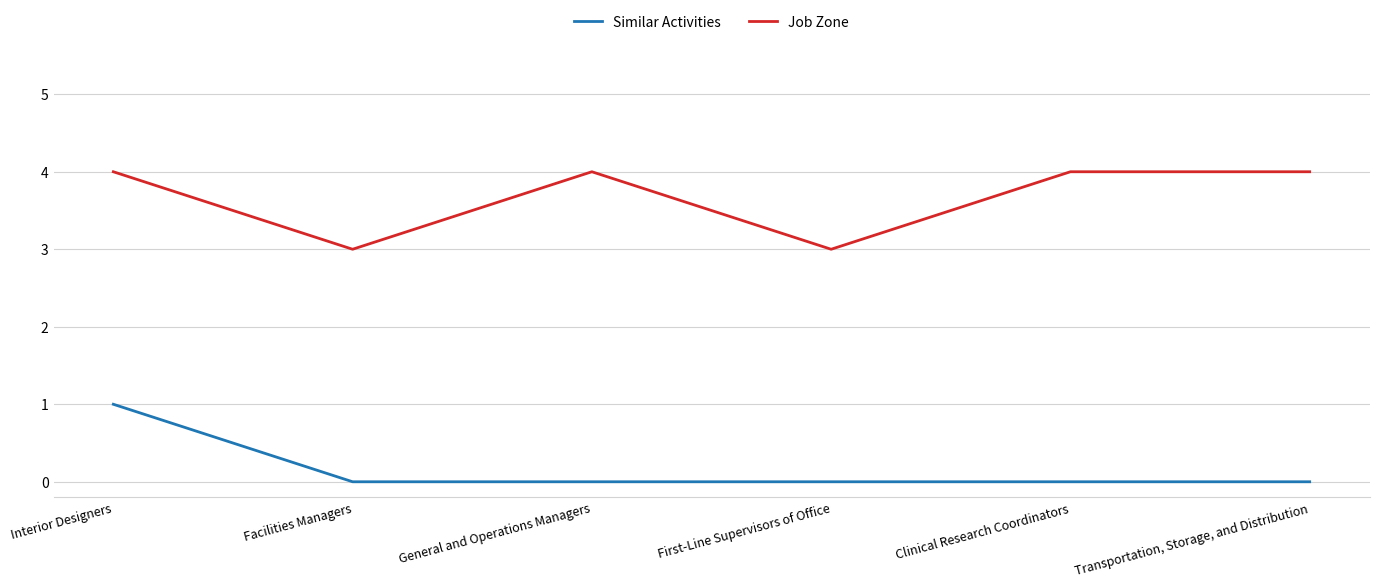

What position from the right is Facilities Managers?

5